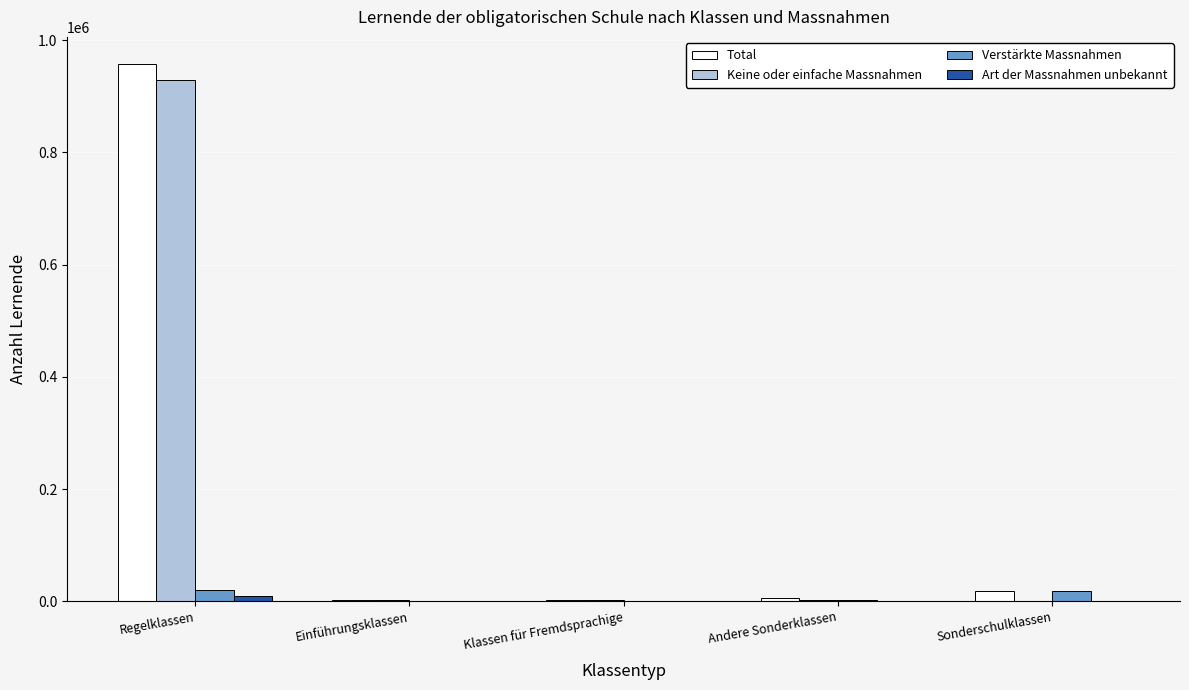

Is it true that Keine oder einfache Massnahmen equals 0 at Sonderschulklassen?

True